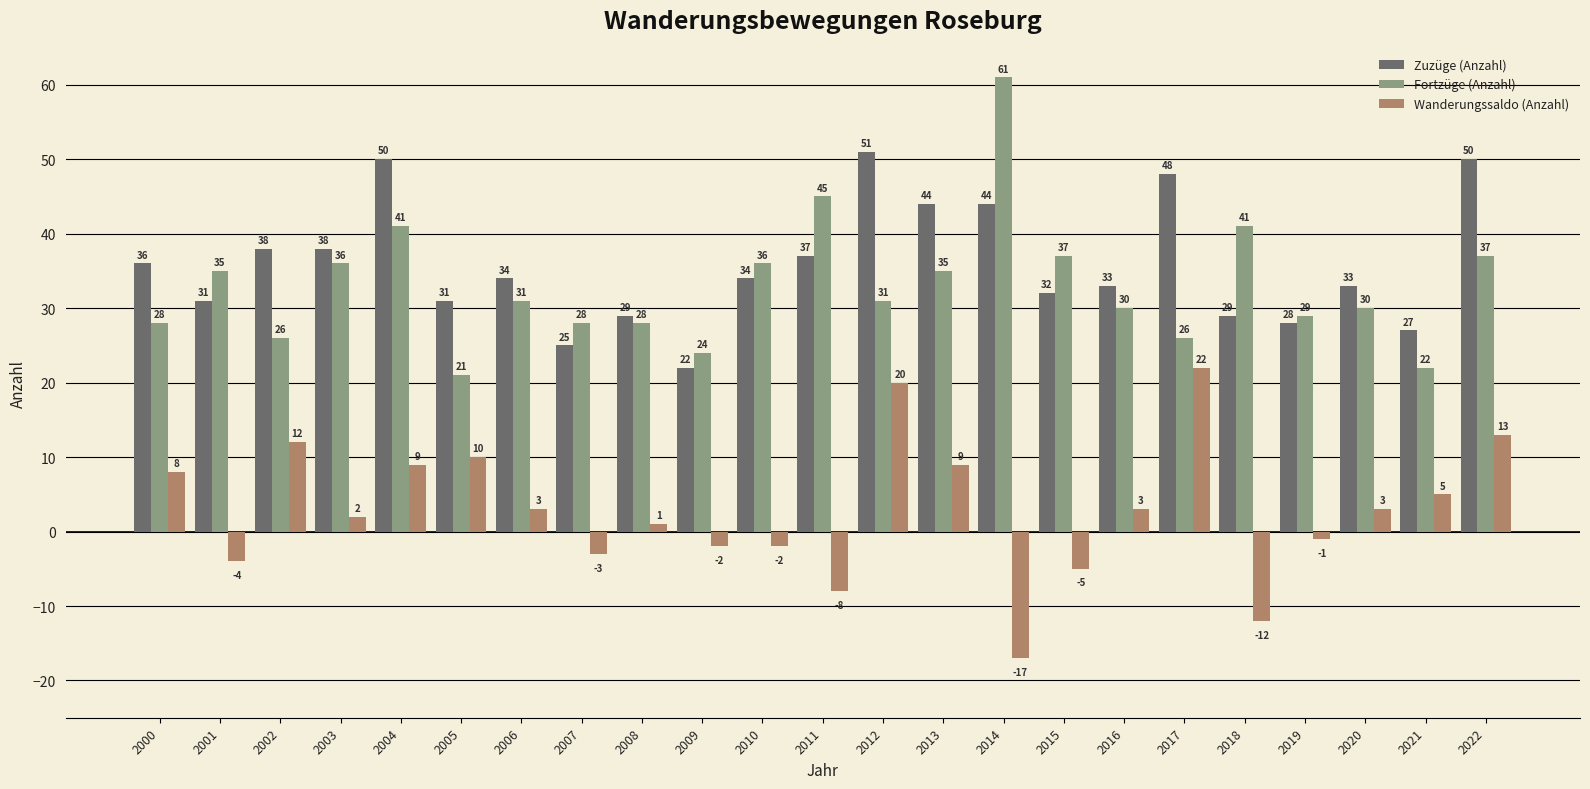

True or false: Zuzüge (Anzahl) has a value of 38 at 2002.

True